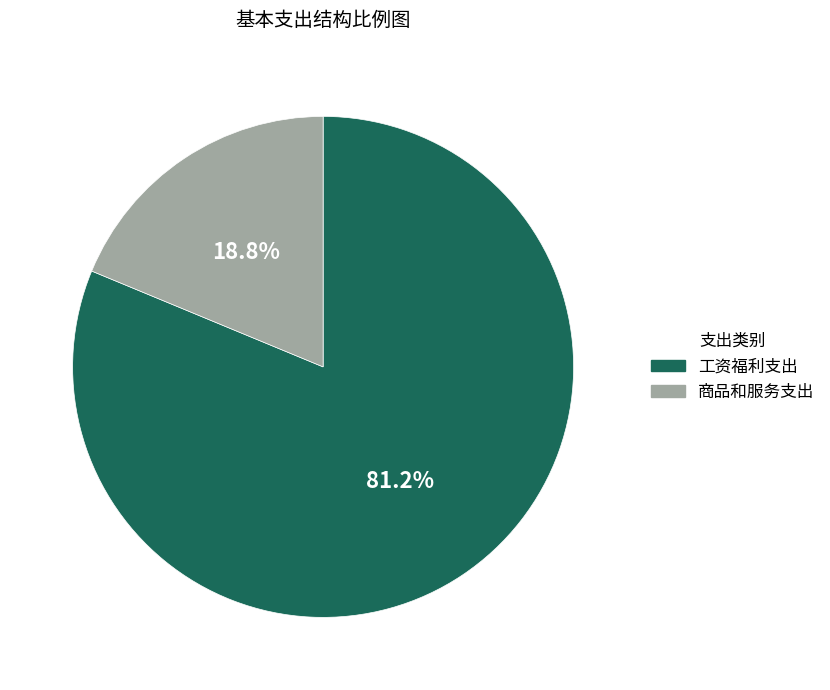

To the nearest percent, what is the combined percentage of 商品和服务支出 and 工资福利支出?

100%